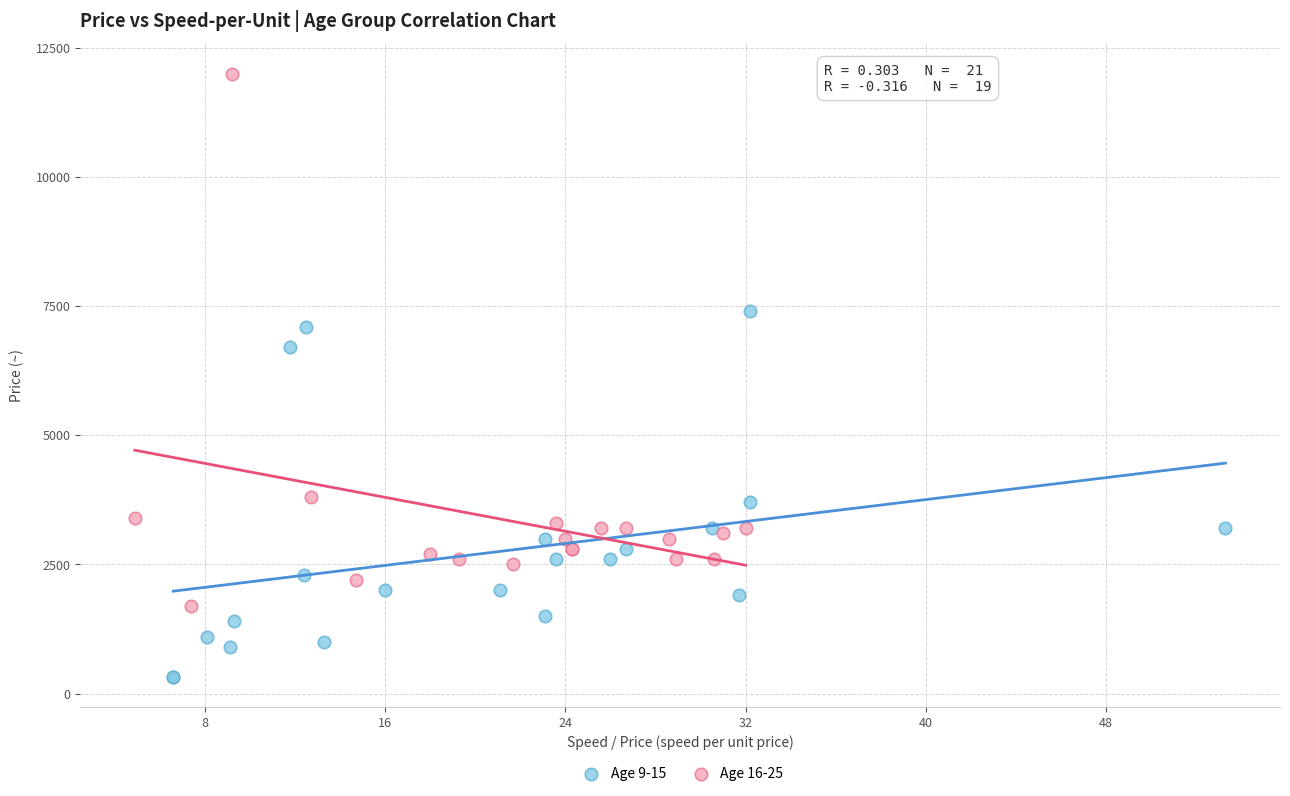

Which series contains the highest Y value?

Age 16-25